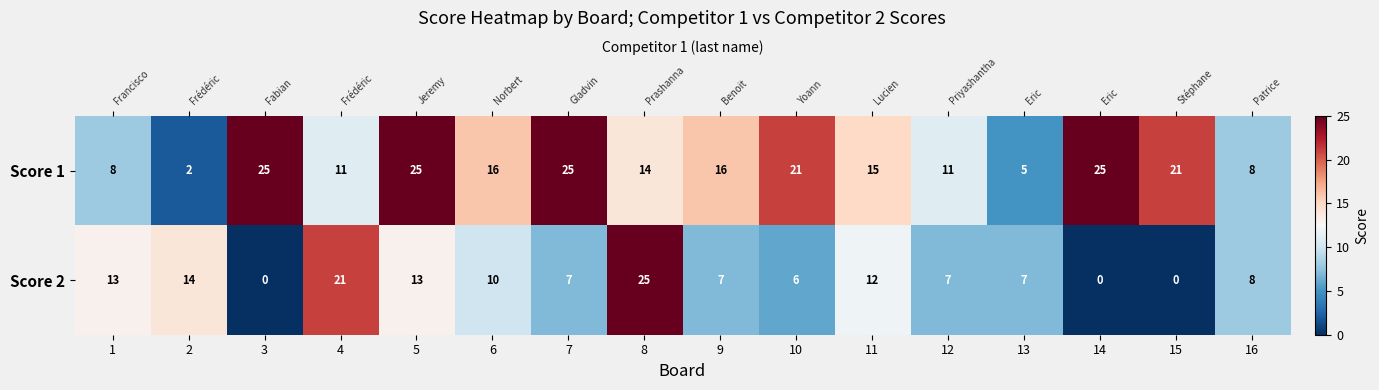

Where does the Score 2 series first go above 8?

1